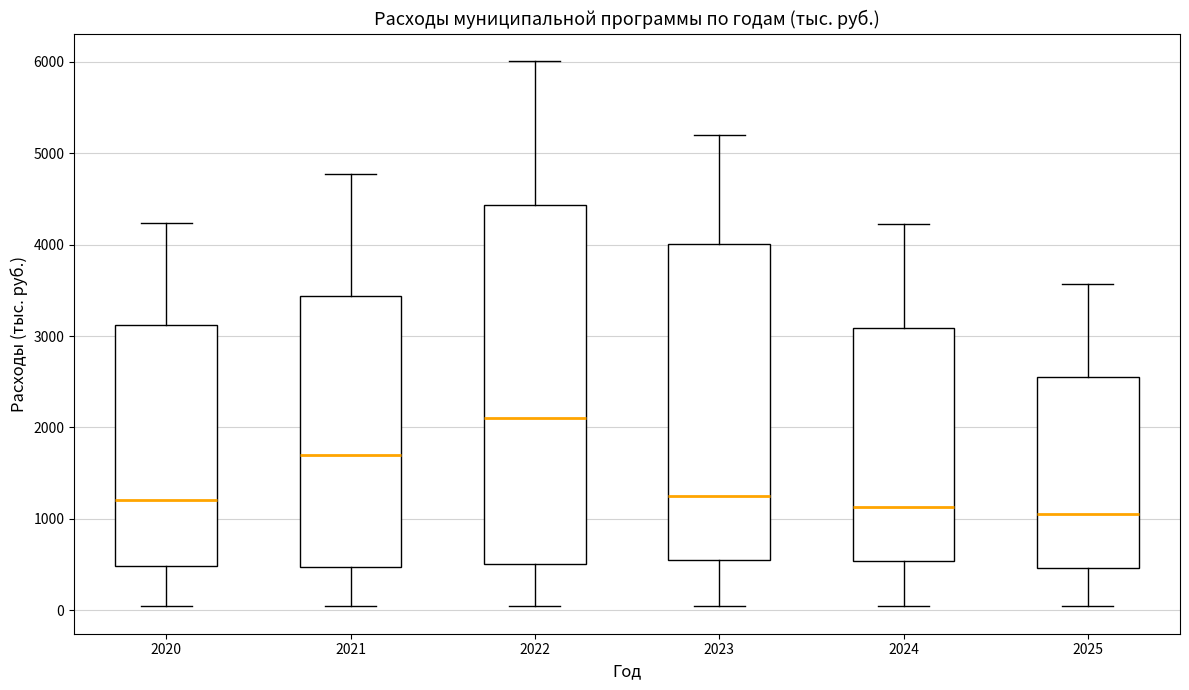

Reading left to right, transcribe this box plot: for each box, give where its median line is, the range the box spans, and where its two whiskers end, as read against the y-axis. The values are not printed on the chart, so give them approximately, as read against the axis.

2020: median 1200, box 500 to 3100, whiskers 0 to 4200
2021: median 1700, box 500 to 3400, whiskers 0 to 4800
2022: median 2100, box 500 to 4400, whiskers 0 to 6000
2023: median 1200, box 500 to 4000, whiskers 0 to 5200
2024: median 1100, box 500 to 3100, whiskers 0 to 4200
2025: median 1000, box 500 to 2500, whiskers 0 to 3600